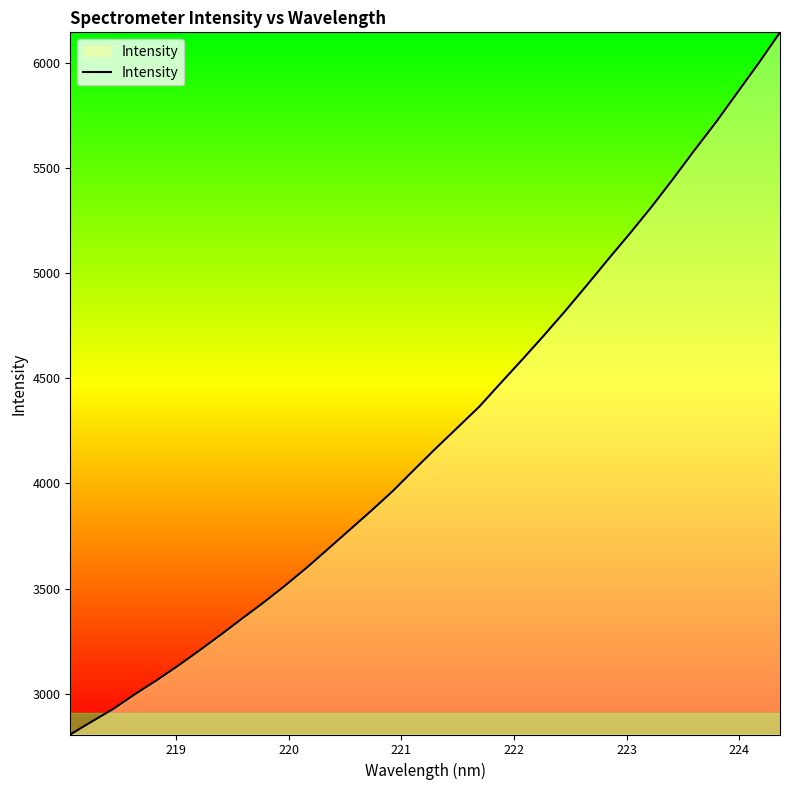

What is the sum of all values?

144212.0